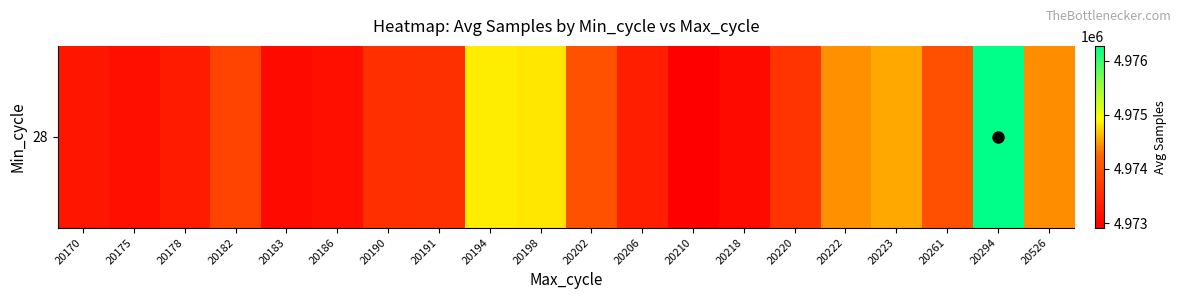

What is the difference between the second highest and minimum values?

1932.0